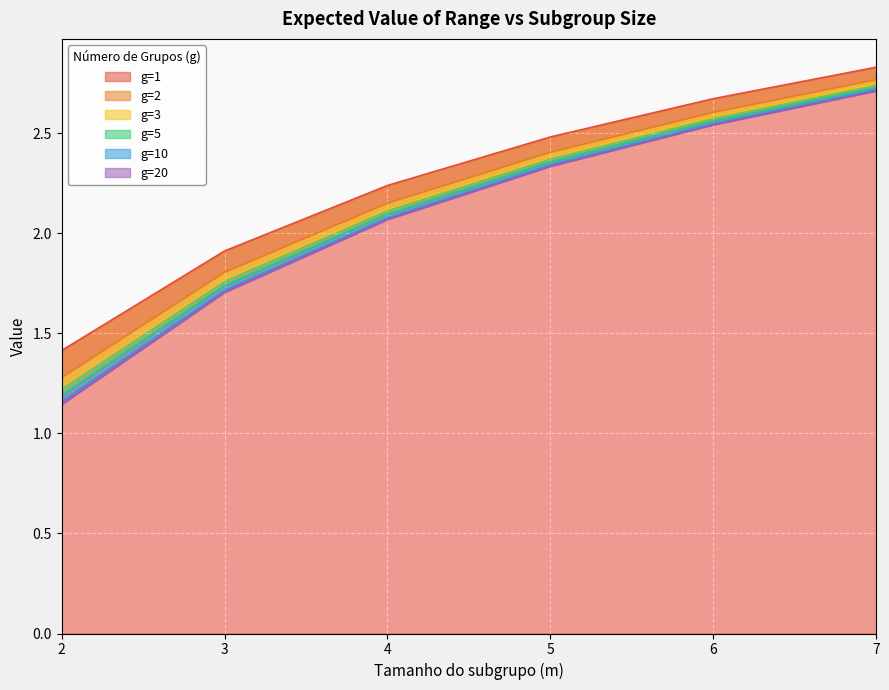

How many data points in g=10 are above 2?

4